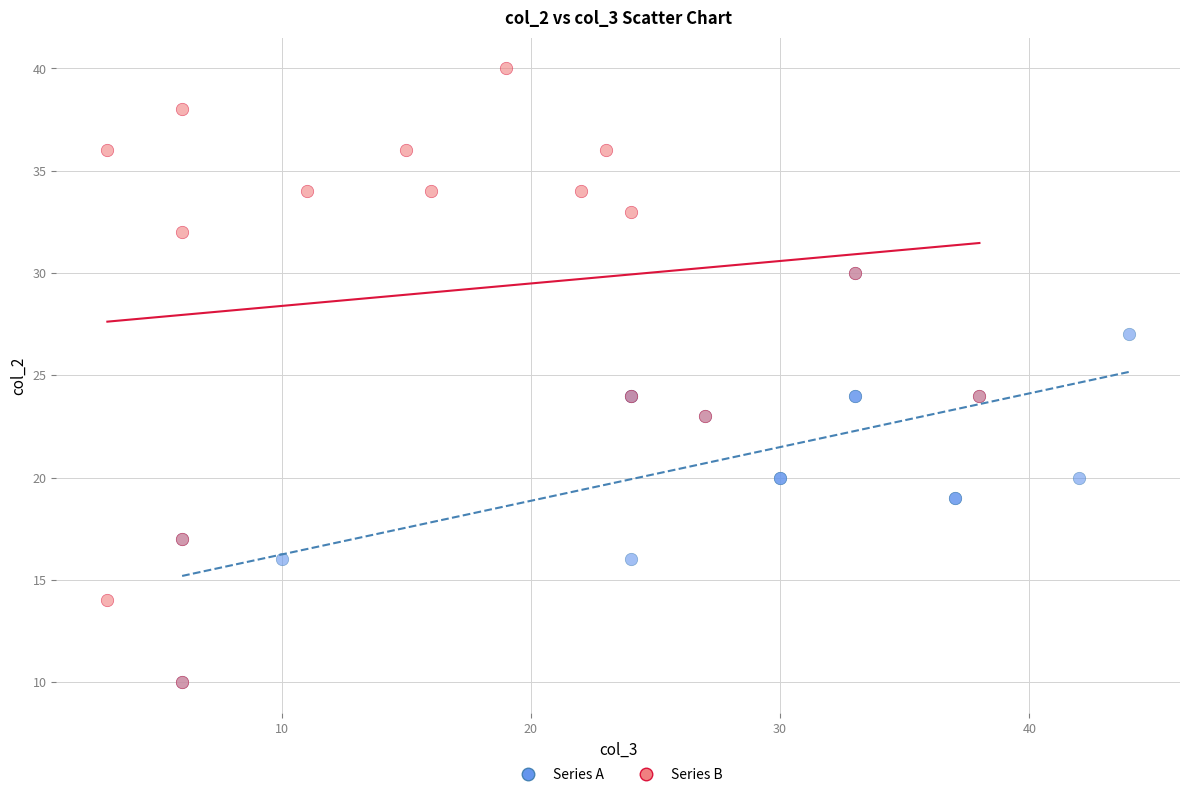

Which series contains the highest Y value?

Series B